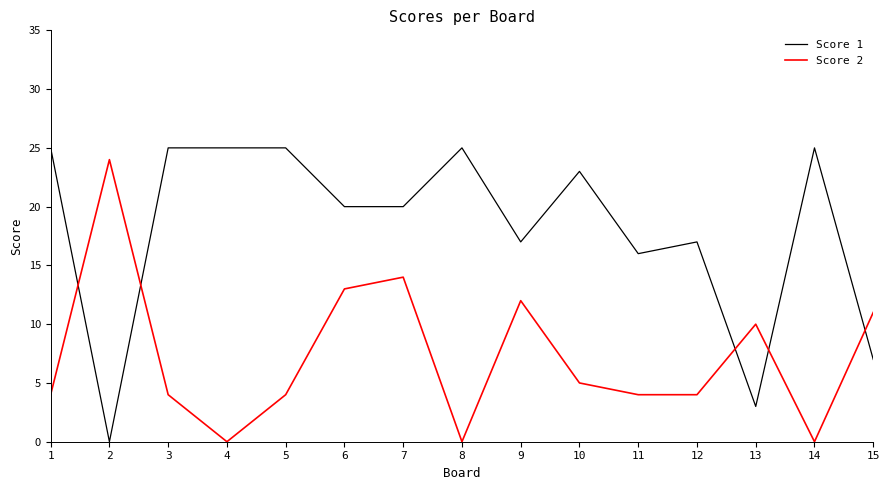

What is the sum of the Score 2 values at 5 and 2?

28